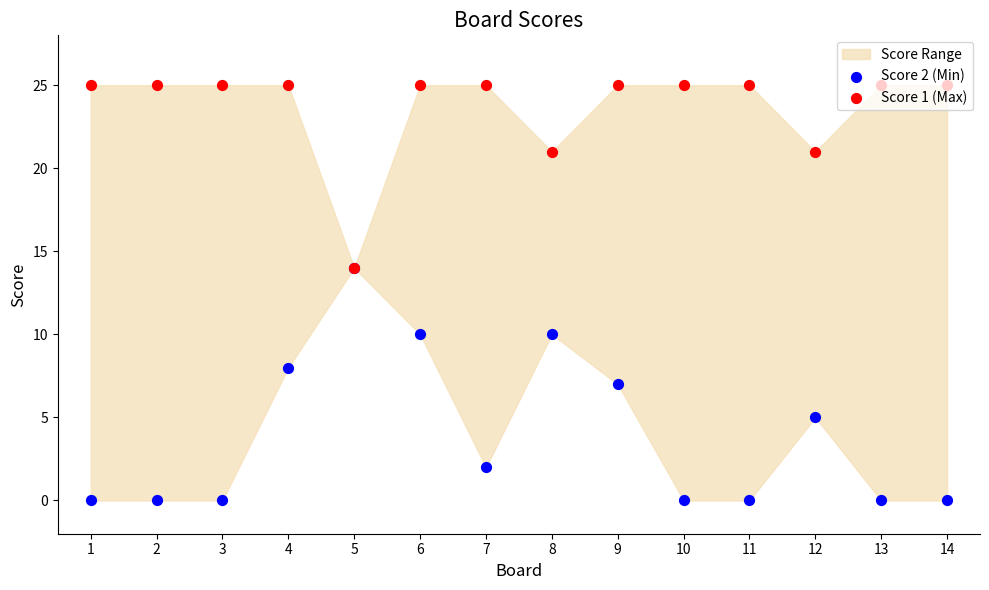

Is the value of Score 2 (Min) at 13 greater than the value of Score 1 (Max) at 1?

No